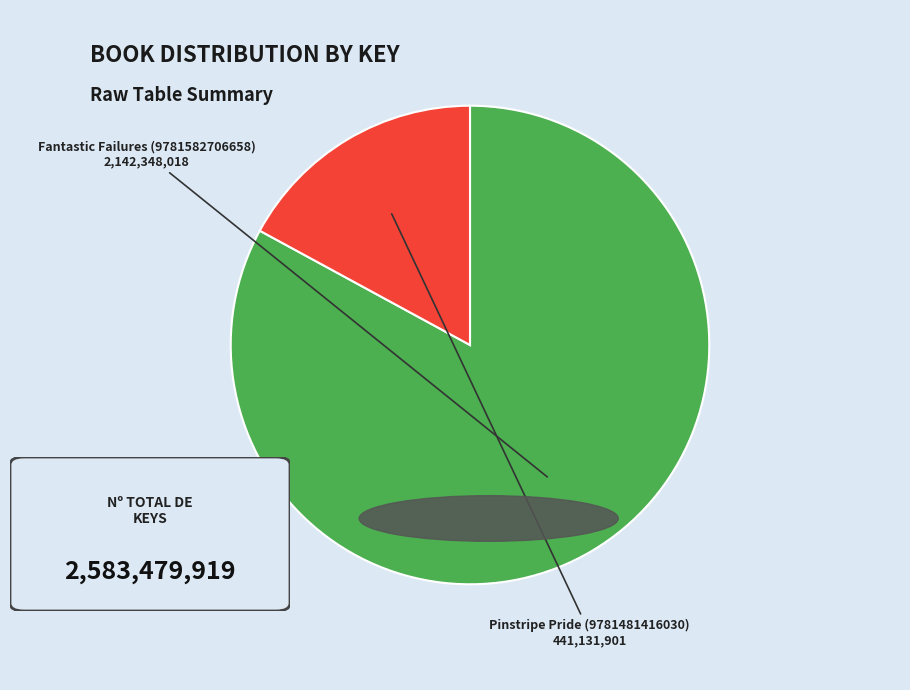

How many slices are in this pie chart?

2